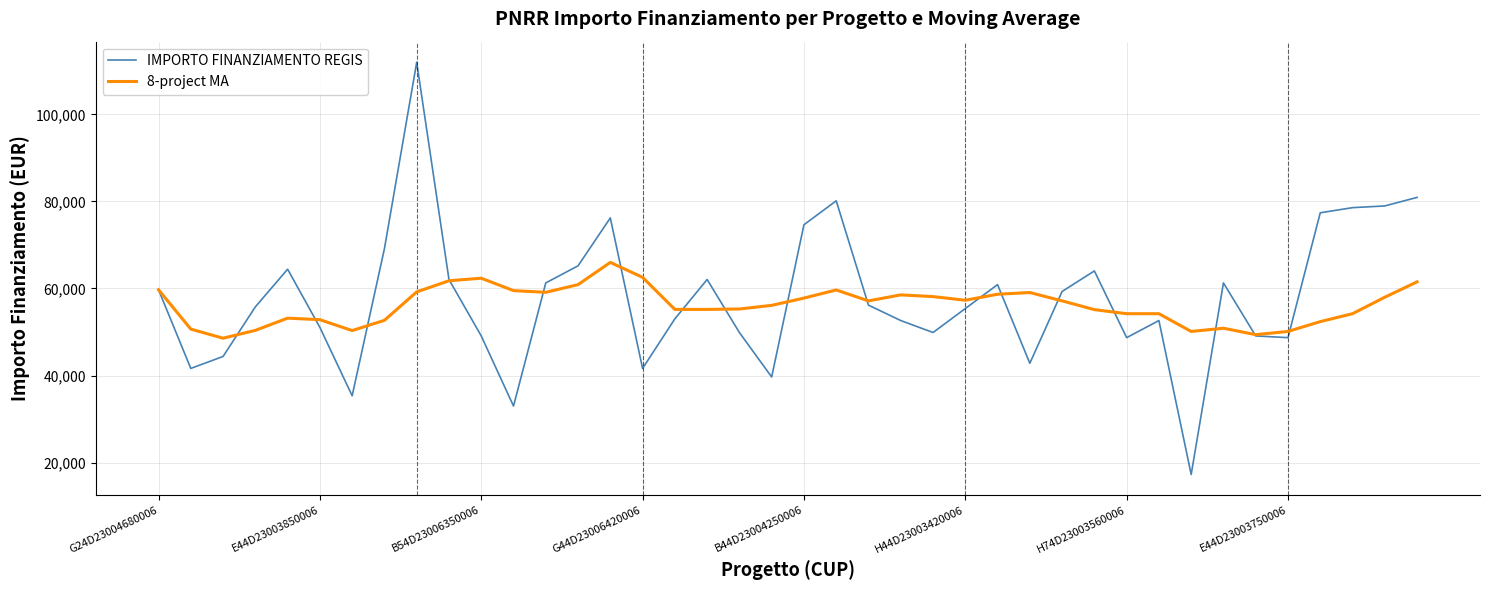

What is the minimum value for IMPORTO FINANZIAMENTO REGIS?

17283.4